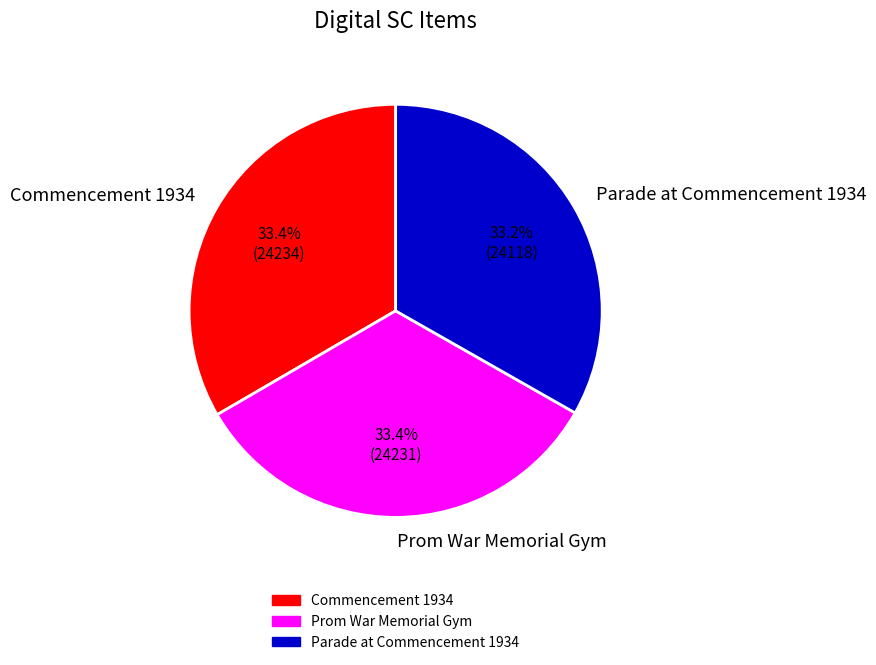

Approximately how many times larger is the value at Parade at Commencement 1934 compared to Commencement 1934?

1.0